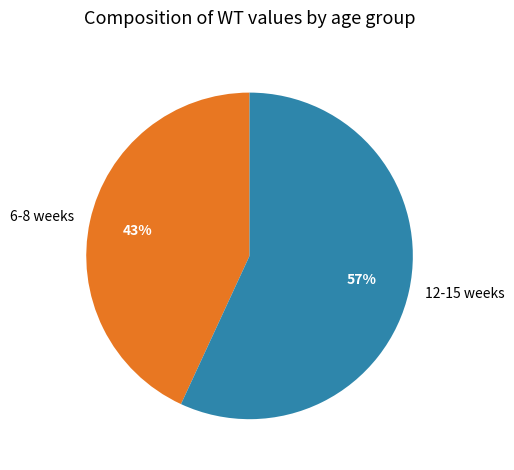

True or false: 12-15 weeks accounts for 57% of the total.

True